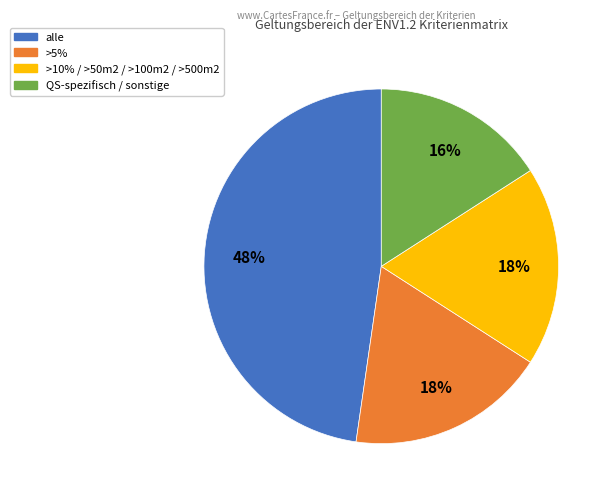

To the nearest percent, what is the average slice percentage?

25%